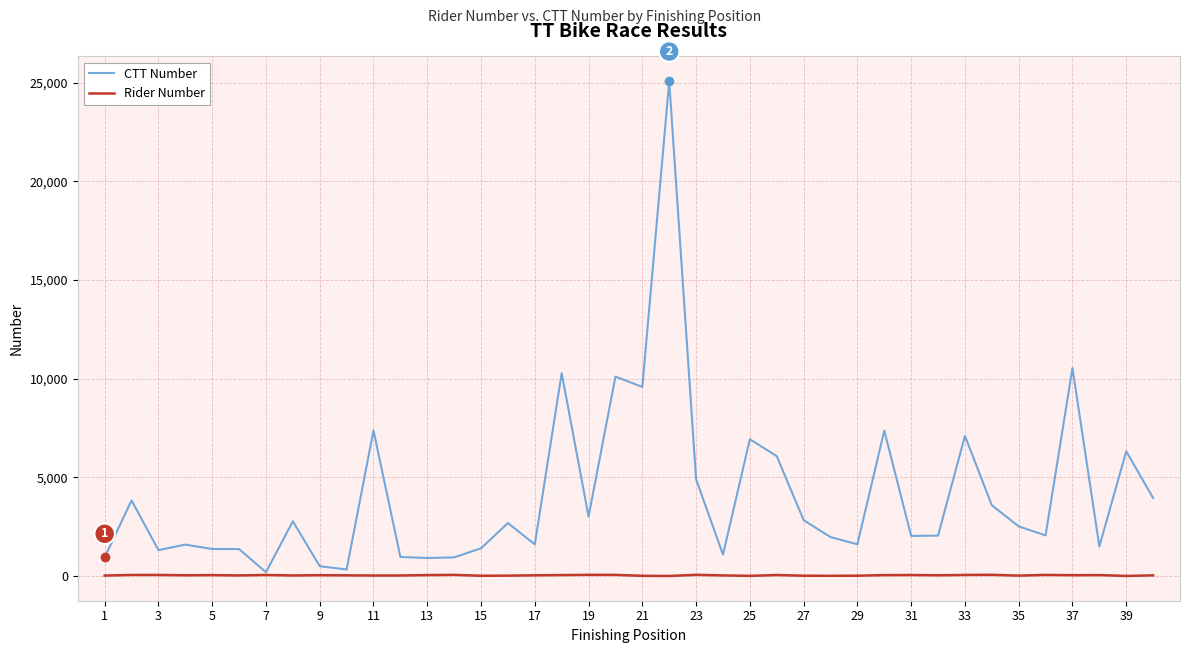

Rank the series by their average value, from highest to lowest.

CTT Number, Rider Number